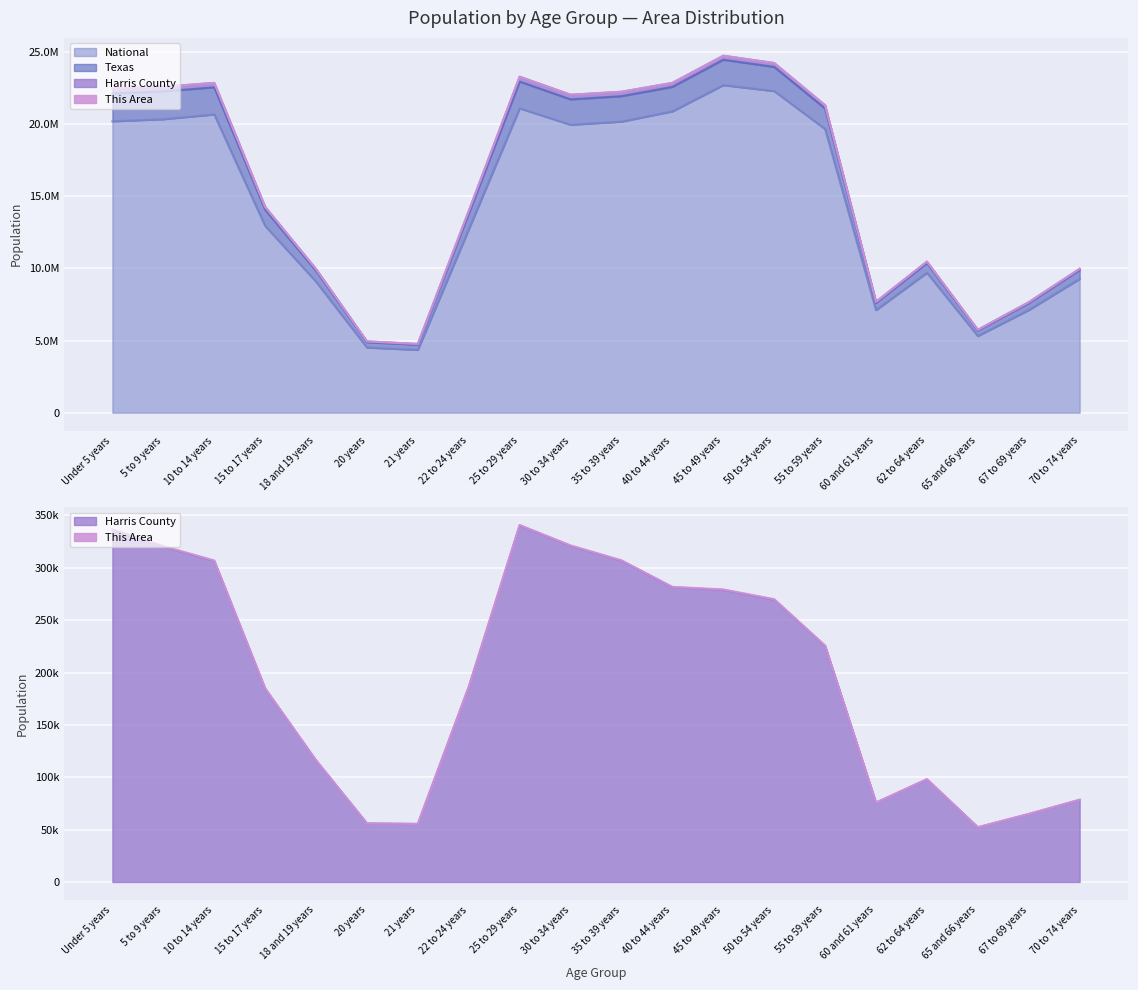

At how many categories does at least one series exceed 6421379?

17